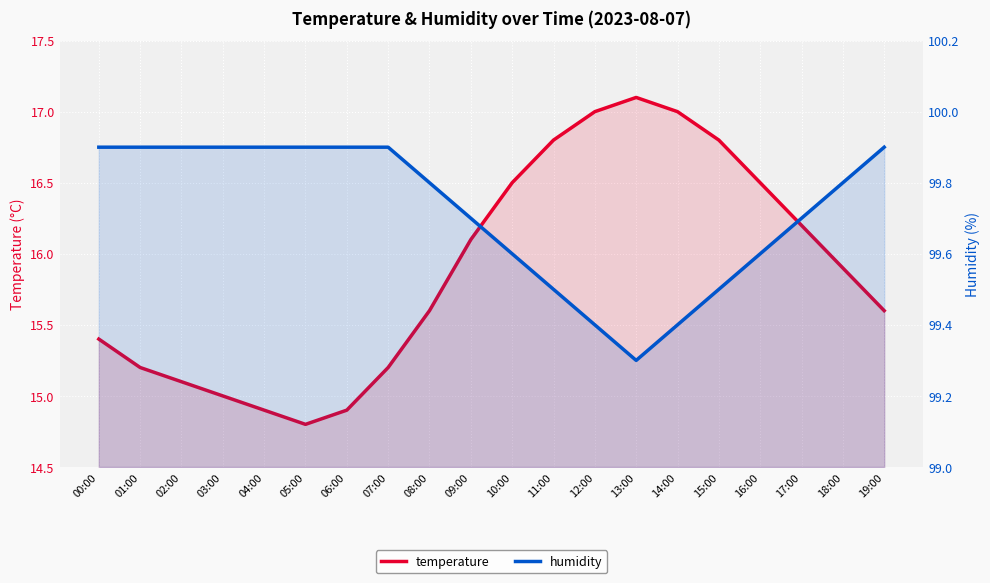

True or false: temperature and humidity intersect in this chart.

False